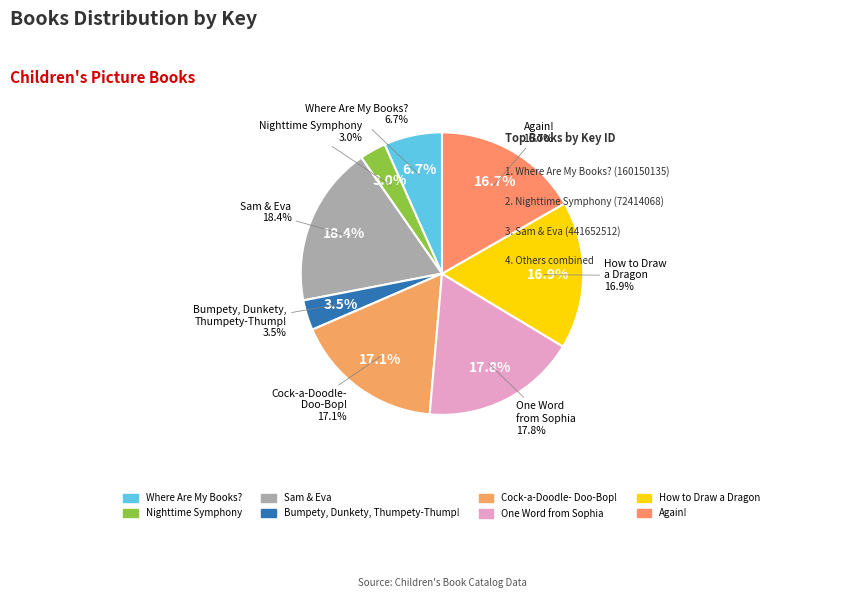

Does Cock-a-Doodle-
Doo-Bop! account for over 50% of the chart?

No